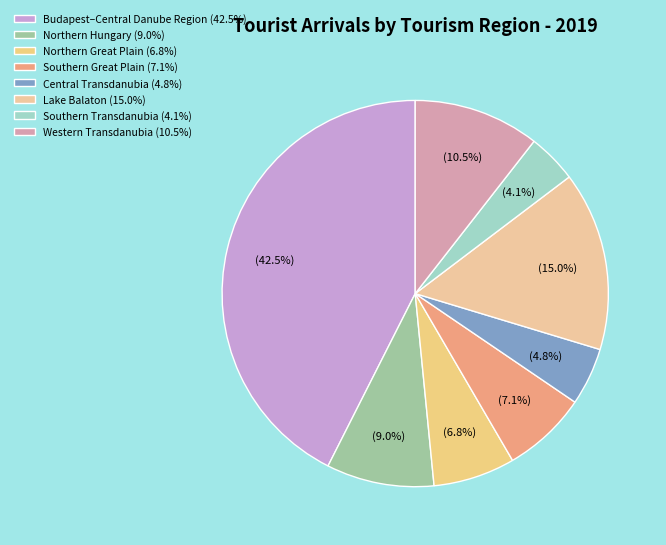

Which category has the biggest portion of the pie?

Budapest–Central Danube Region